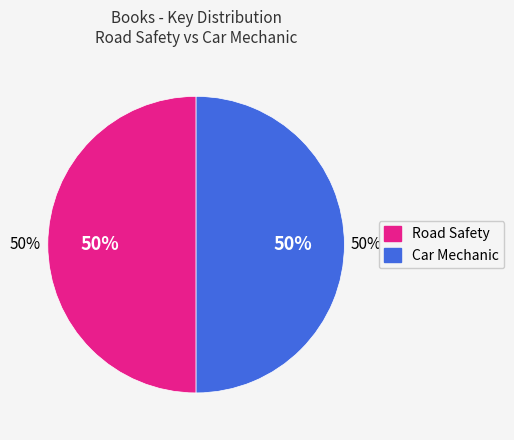

Approximately how many times larger is the value at Car Mechanic compared to Road Safety?

1.0